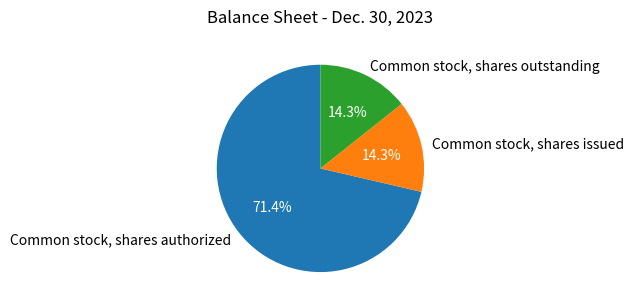

To the nearest percent, what is the combined percentage of Common stock, shares outstanding and Common stock, shares authorized?

86%